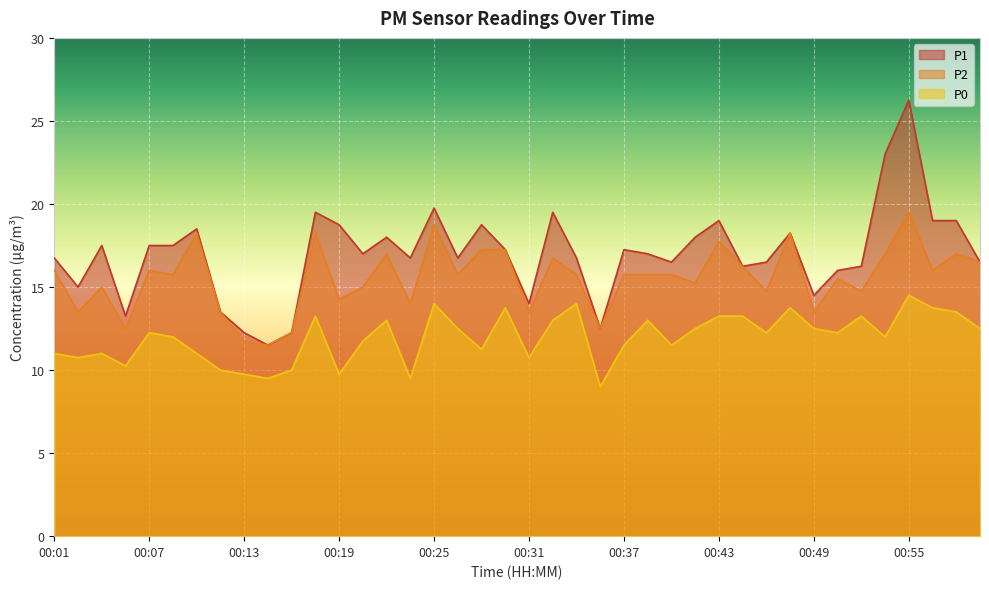

Which series has the widest spread of values?

P1